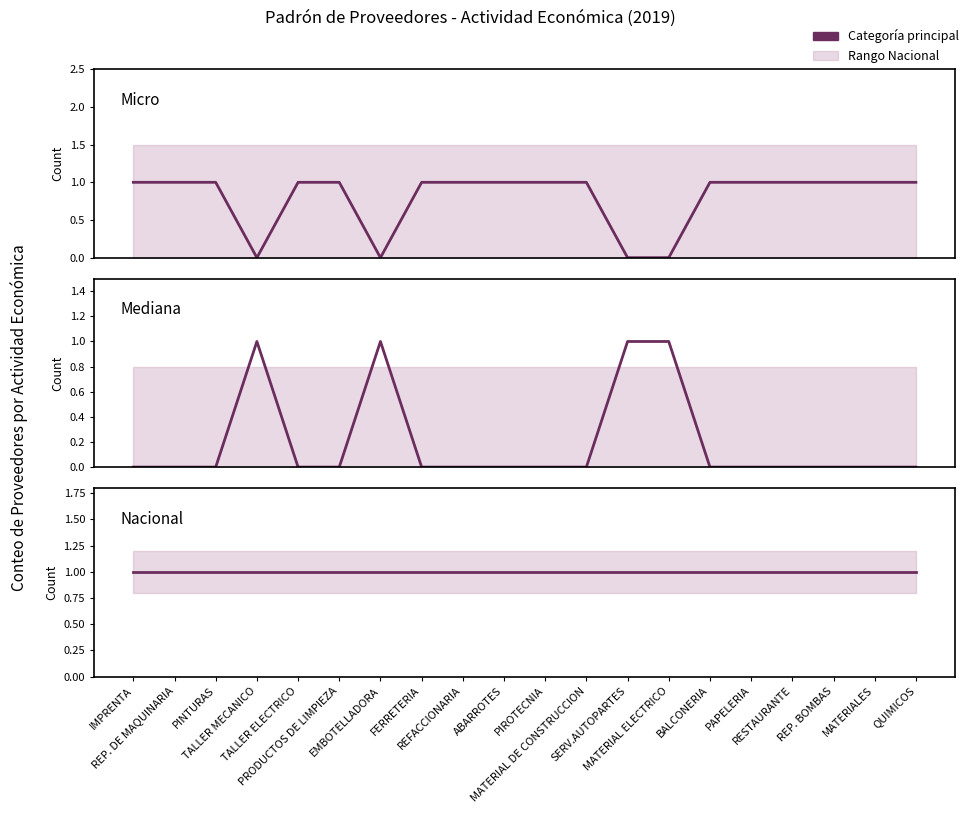

What is the value of the Mediana point at the 4th from the left?

1